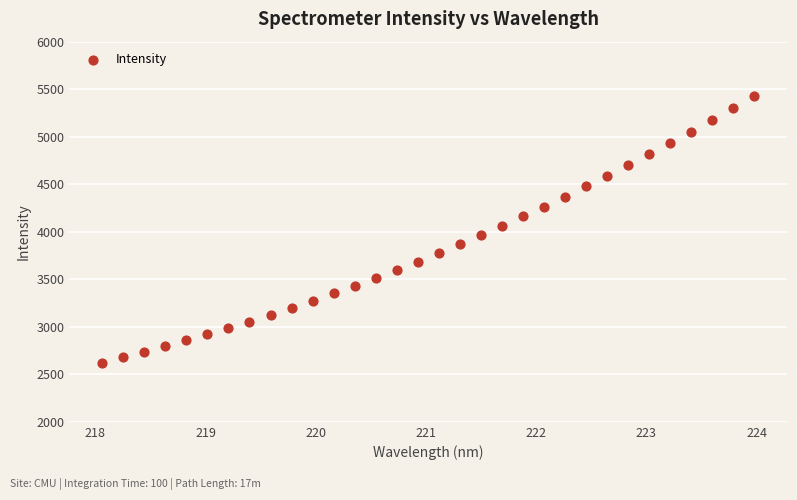

What is the range of X values (max minus min)?

5.9